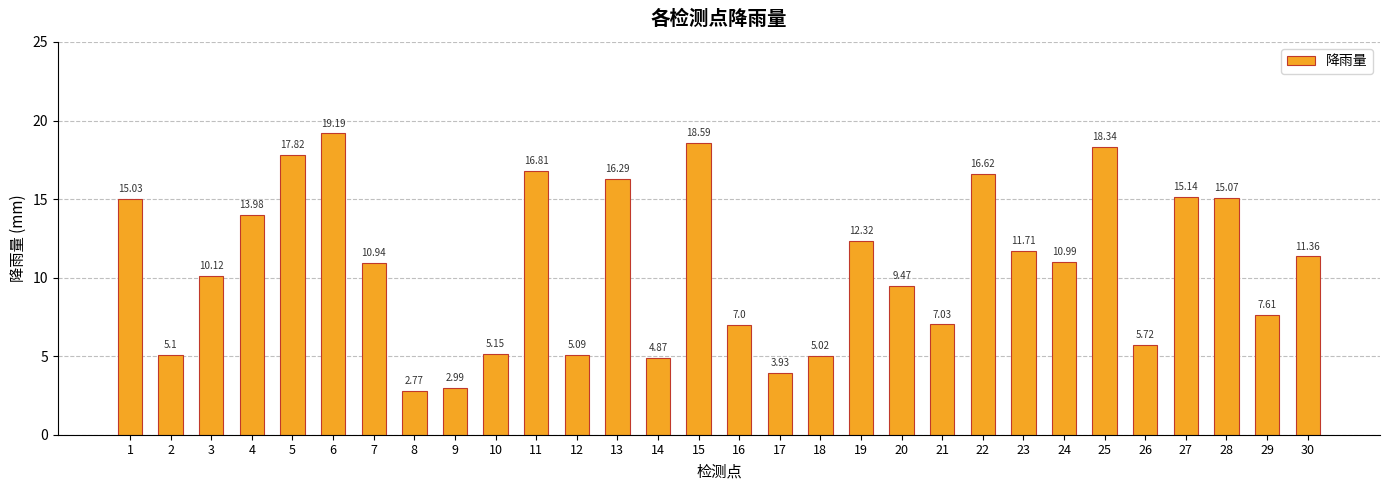

At which label does the data first exceed 10?

1